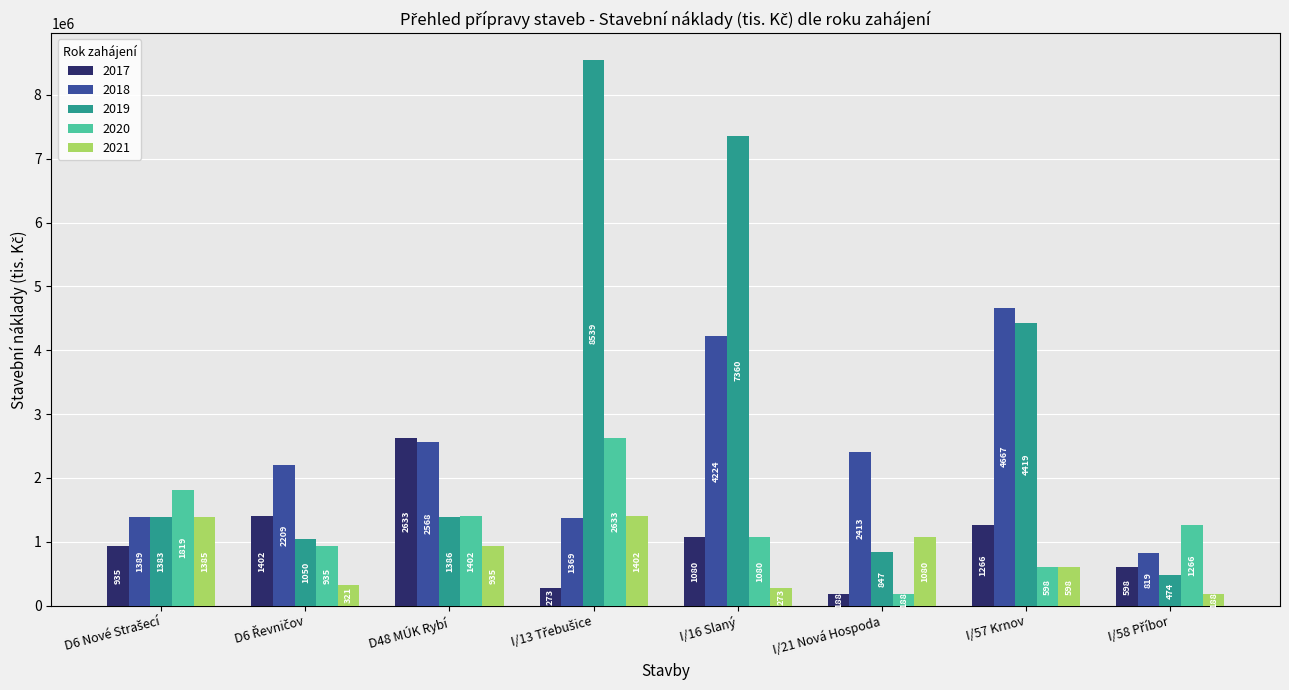

What is the label of the 1st bar from the left?

D6 Nové Strašecí